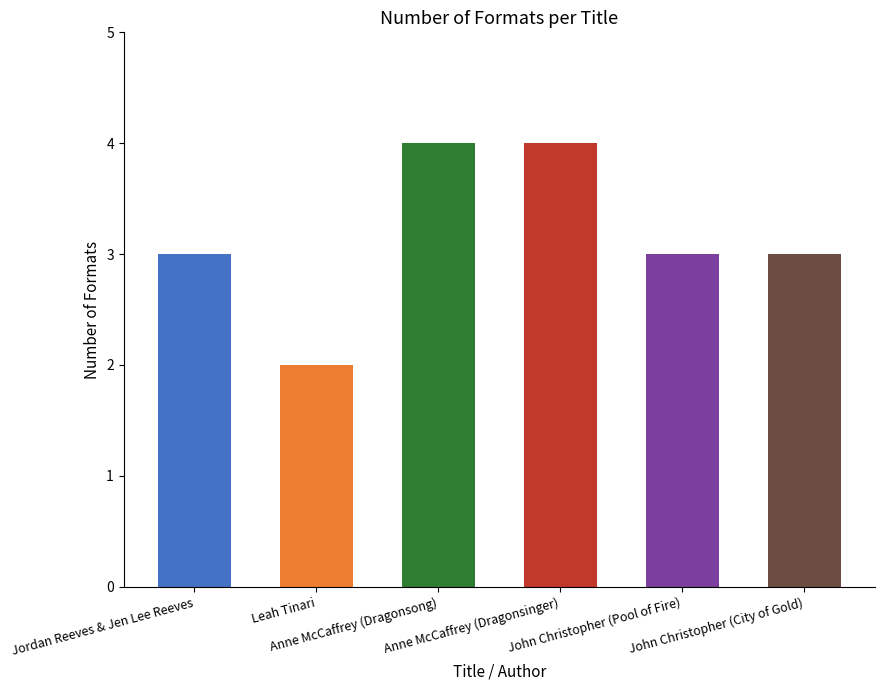

List the labels in order of value, largest first.

Anne McCaffrey (Dragonsong), Anne McCaffrey (Dragonsinger), Jordan Reeves & Jen Lee Reeves, John Christopher (Pool of Fire), John Christopher (City of Gold), Leah Tinari